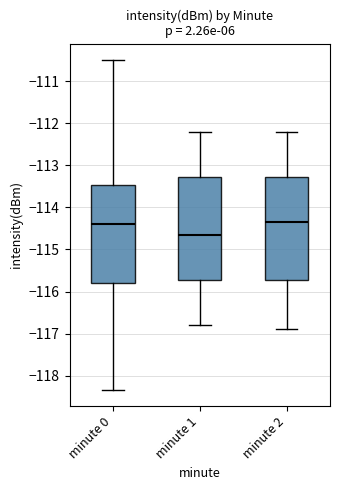

Where does the upper whisker of the box for minute 0 end on the y-axis? The values are not printed on the chart, so give them approximately, as read against the axis.

-110.5